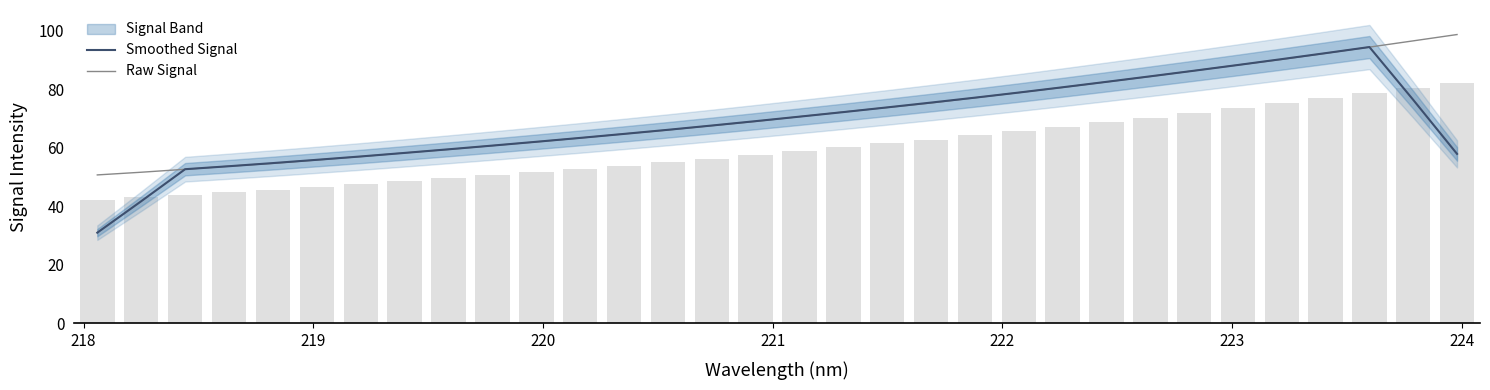

Which series has the largest total across all categories?

Raw Signal